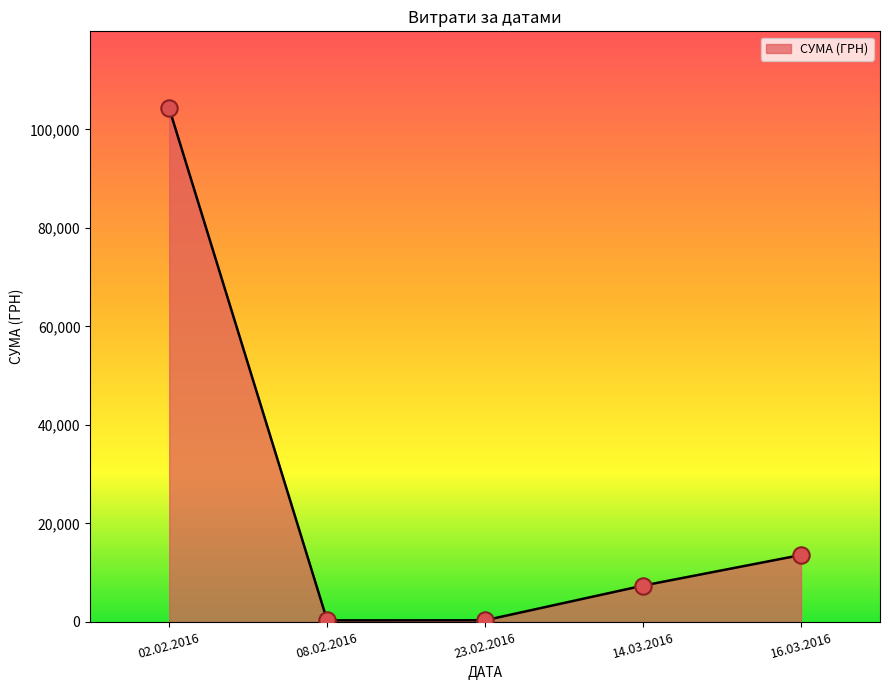

Between 14.03.2016 and 16.03.2016, which is larger?

16.03.2016